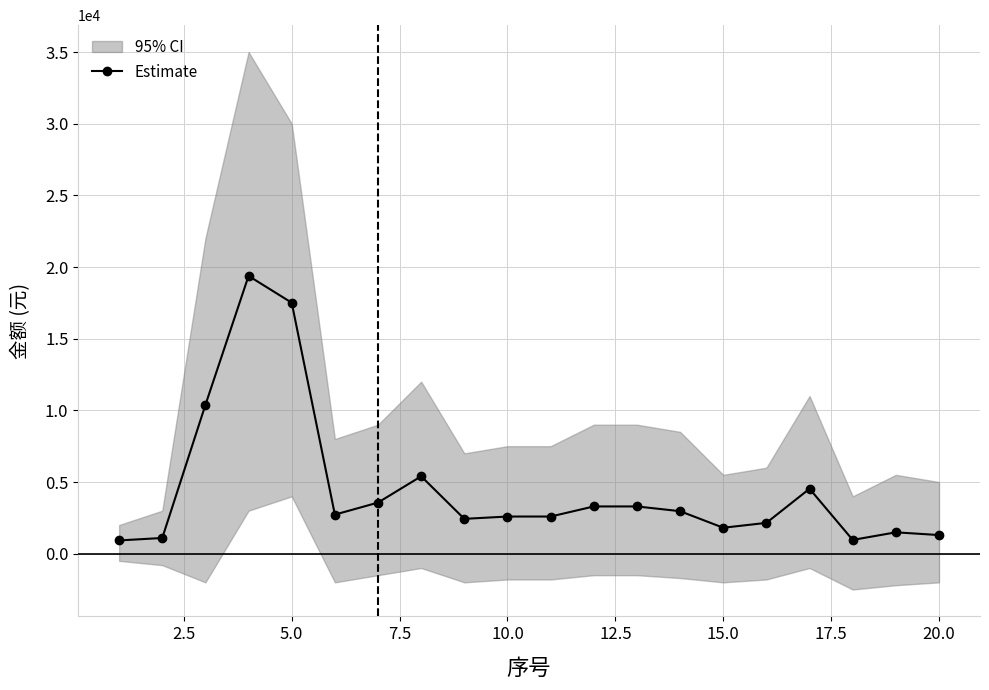

What is the lowest value of the Estimate series?

925